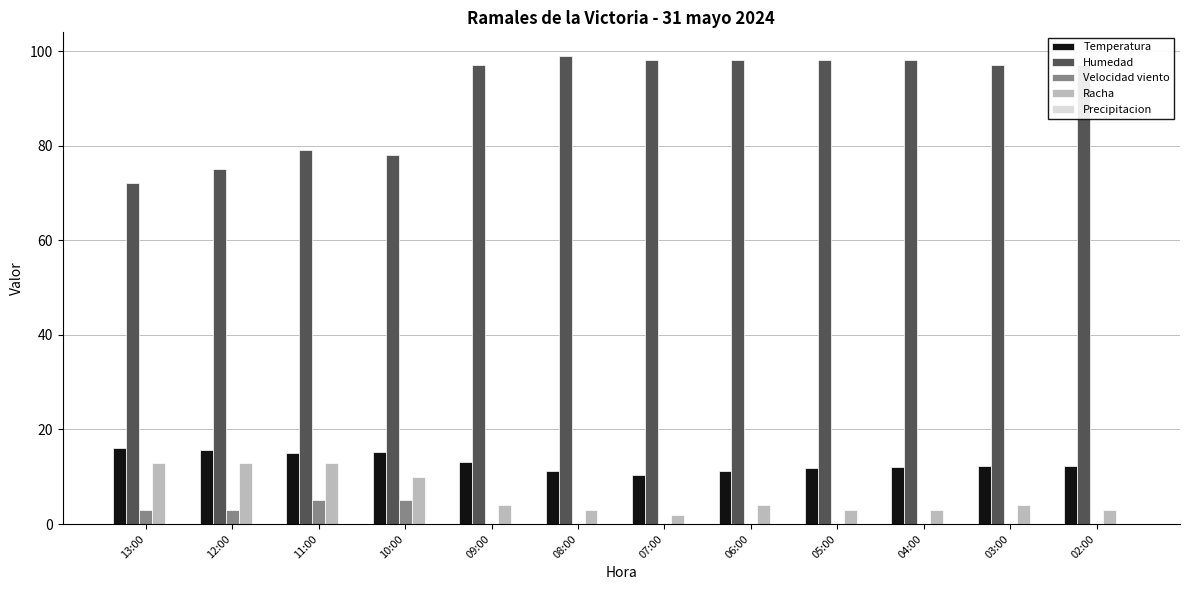

True or false: Velocidad viento has a value of 0.0 at 04:00.

True